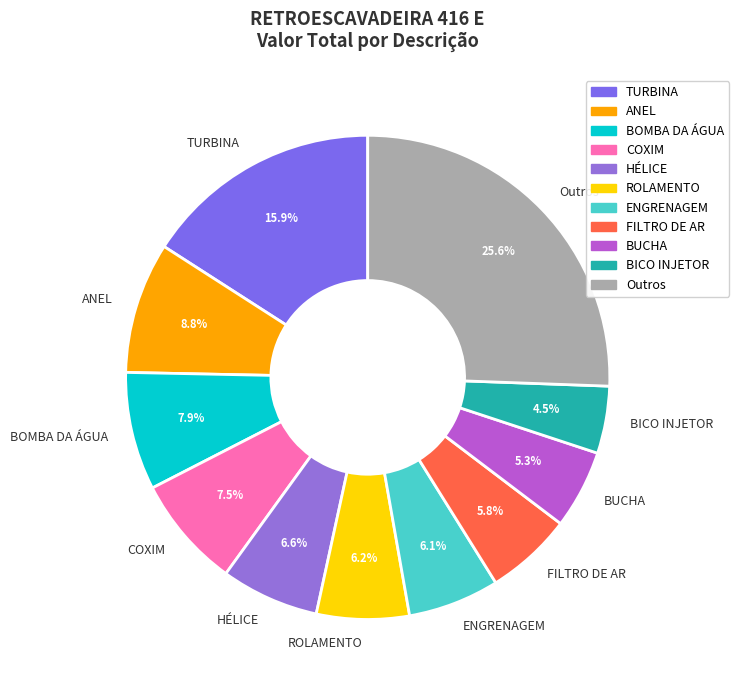

What is the ratio of the value at ROLAMENTO to the value at FILTRO DE AR?

1.1